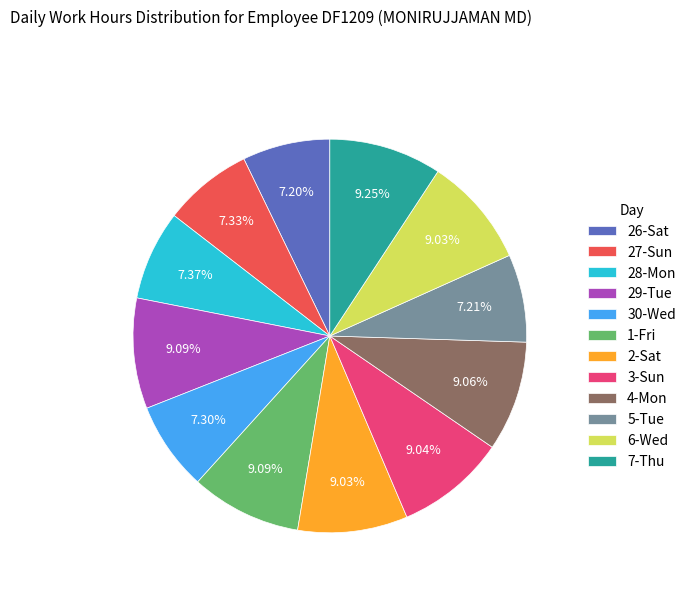

Does any single category account for the majority?

No